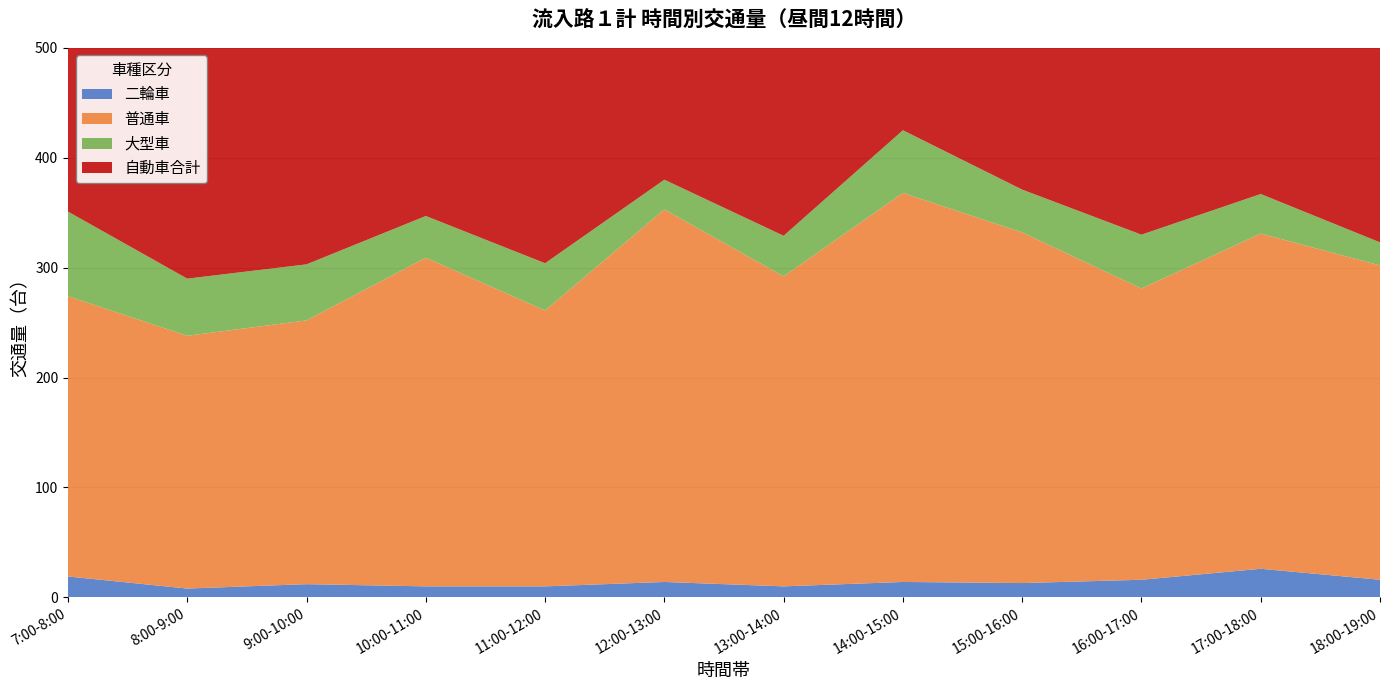

Reading right to left, list all the values displayed in this chart.

二輪車: 16	26	16	13	14	10	14	10	10	12	8	19
普通車: 286	305	265	319	354	282	339	251	299	240	230	255
大型車: 21	36	49	39	57	37	27	43	38	51	52	77
自動車合計: 307	341	314	358	411	319	366	294	337	291	282	332